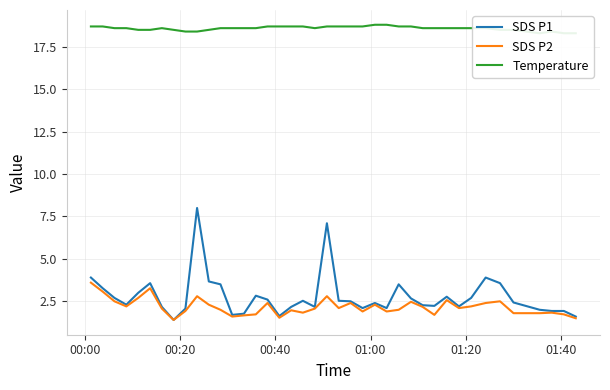

What is the maximum value for SDS P2?

3.6